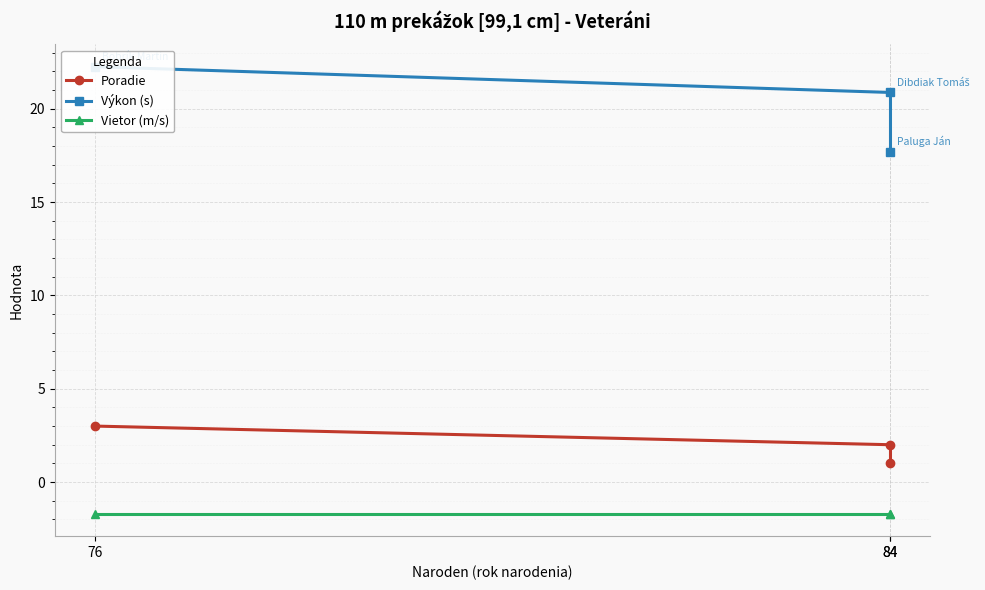

How many data points in Výkon (s) are less than 20?

1